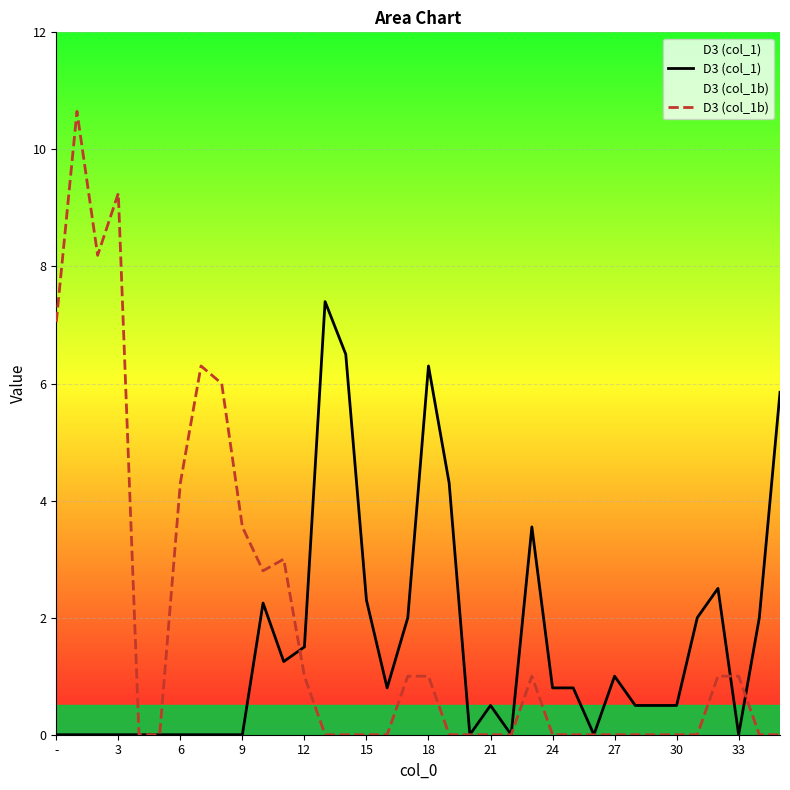

What is the label of the 21st point from the right?

15